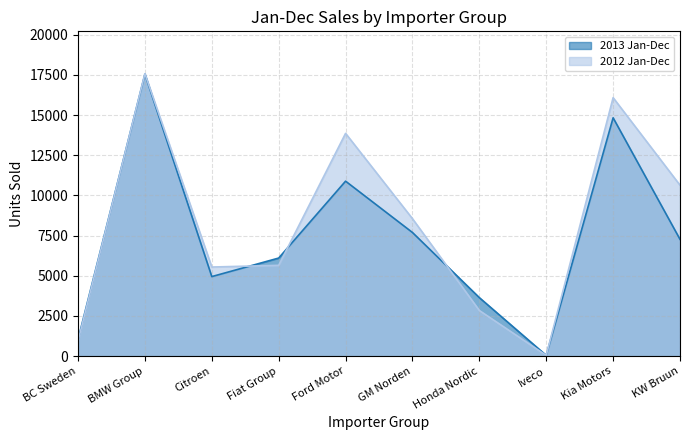

How many data points in 2013 Jan-Dec are above 7267?

4